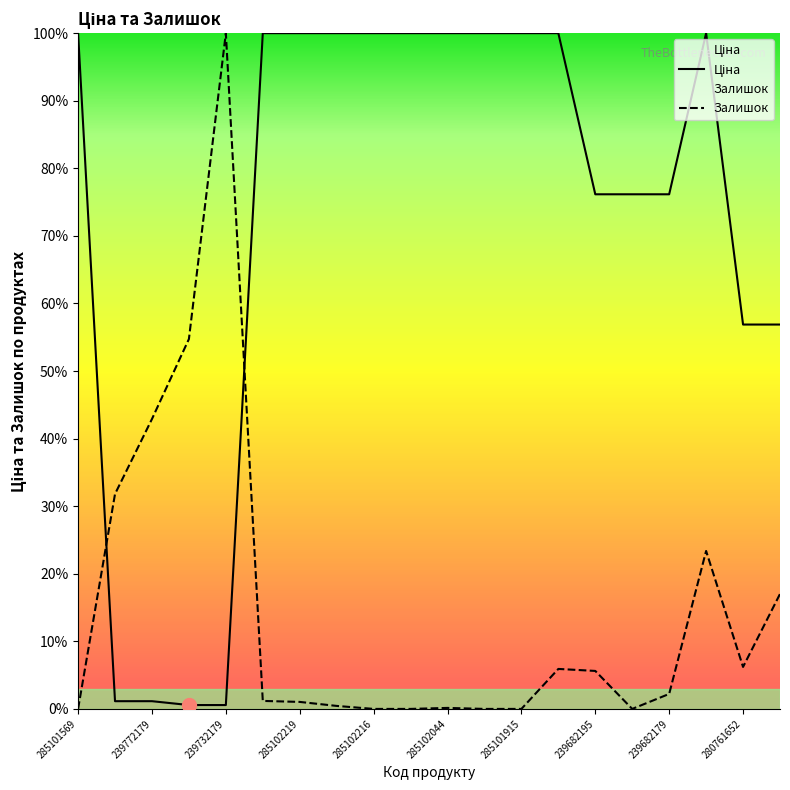

The Ціна series shows 56.9 at 280761652. True or false?

True